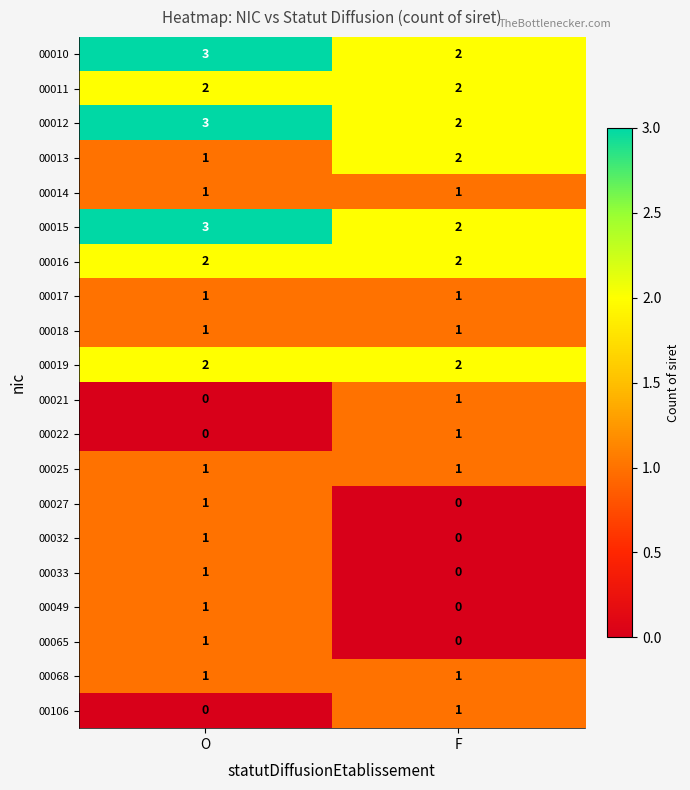

What is the sum of the 00013 values at O and F?

3